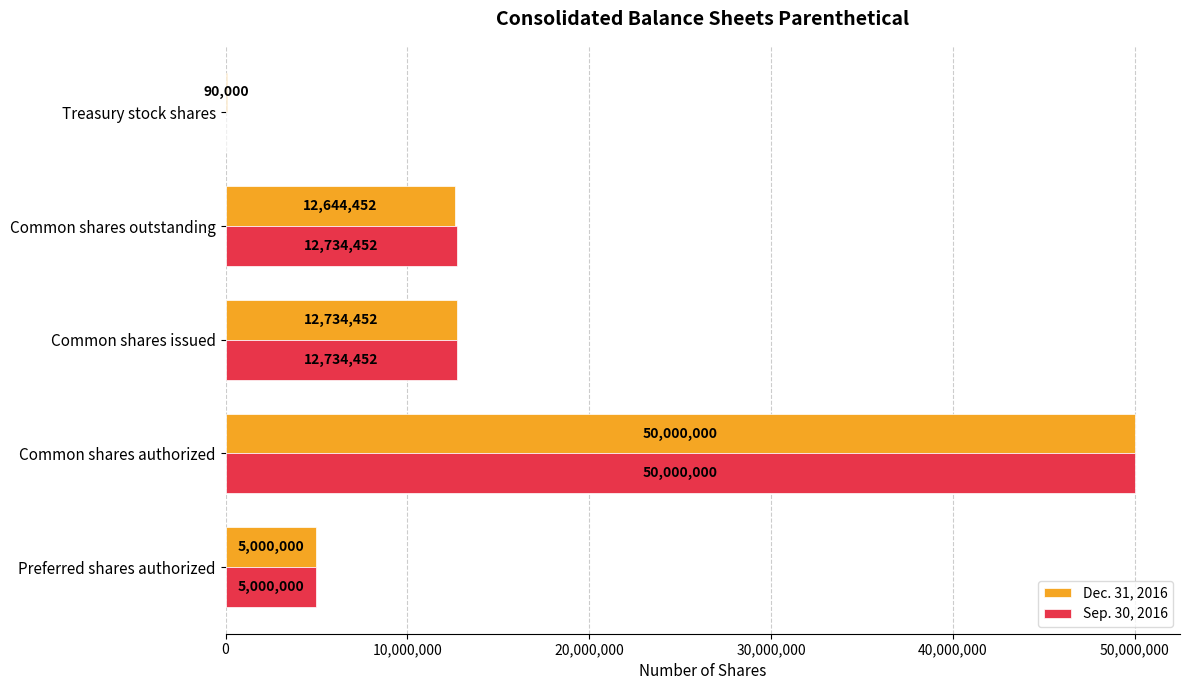

True or false: Sep. 30, 2016 has a value of 22923776 at Treasury stock shares.

False